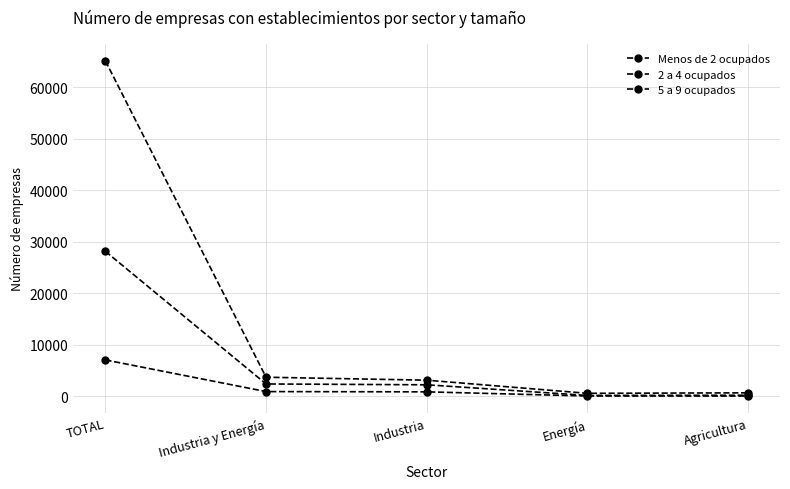

Which category has the highest value across all series?

TOTAL